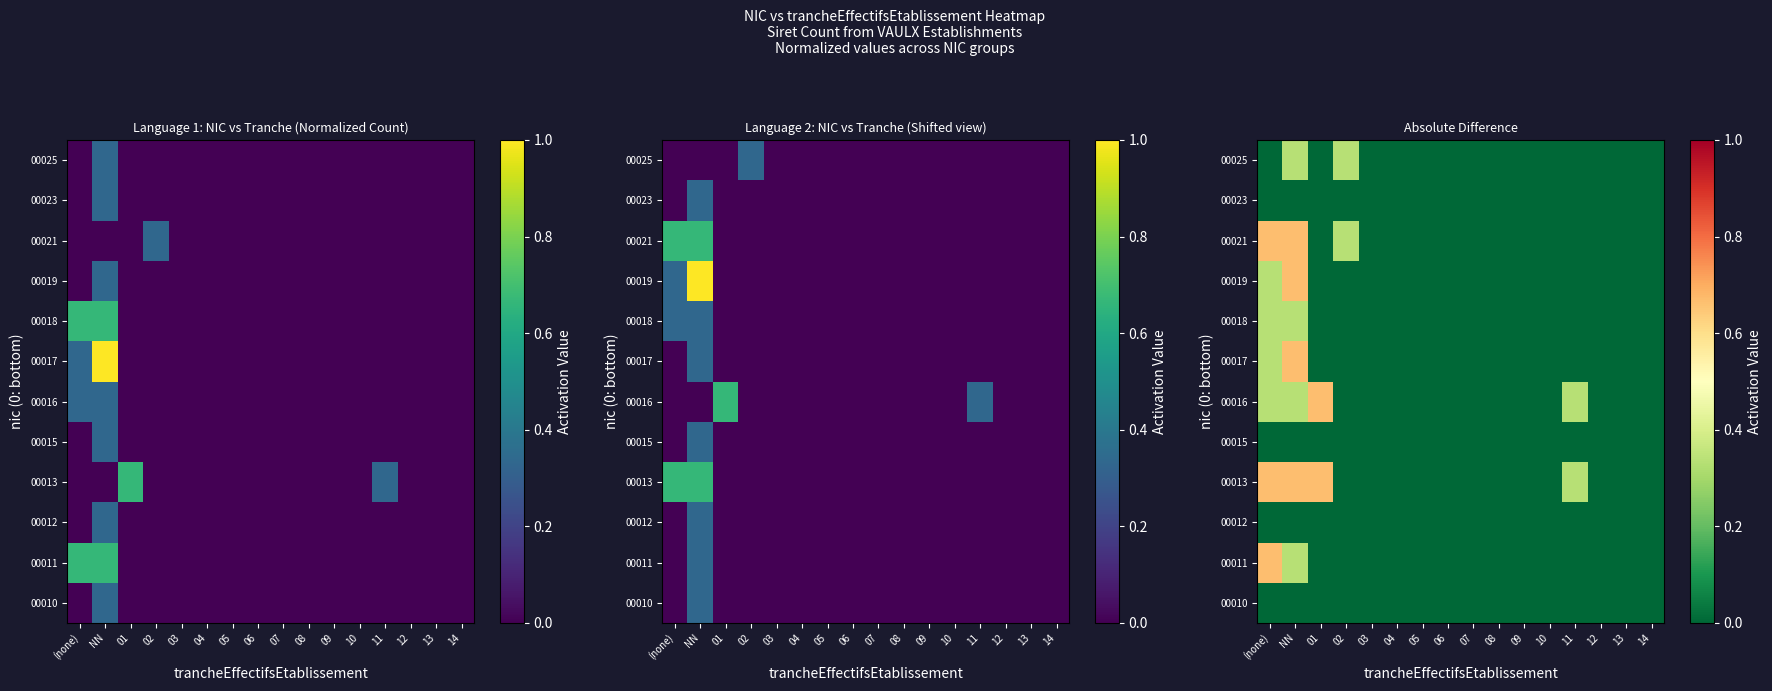

List the labels in order of 00016 value, largest first.

01, (none), NN, 11, 02, 03, 04, 05, 06, 07, 08, 09, 10, 12, 13, 14